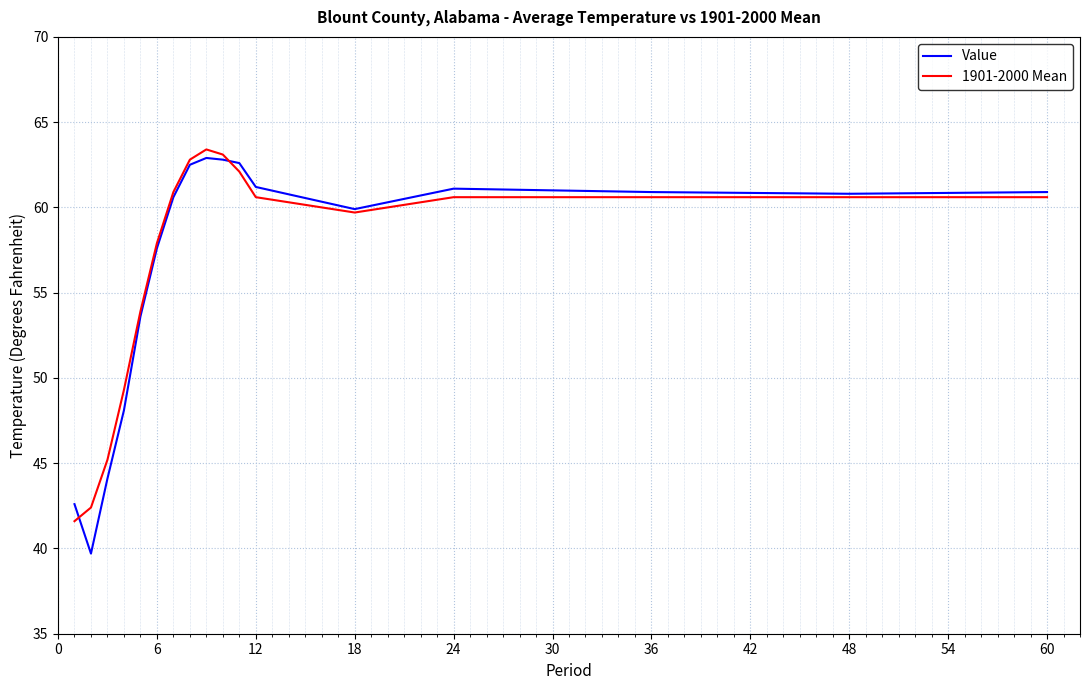

Which series has the largest range (max minus min)?

Value